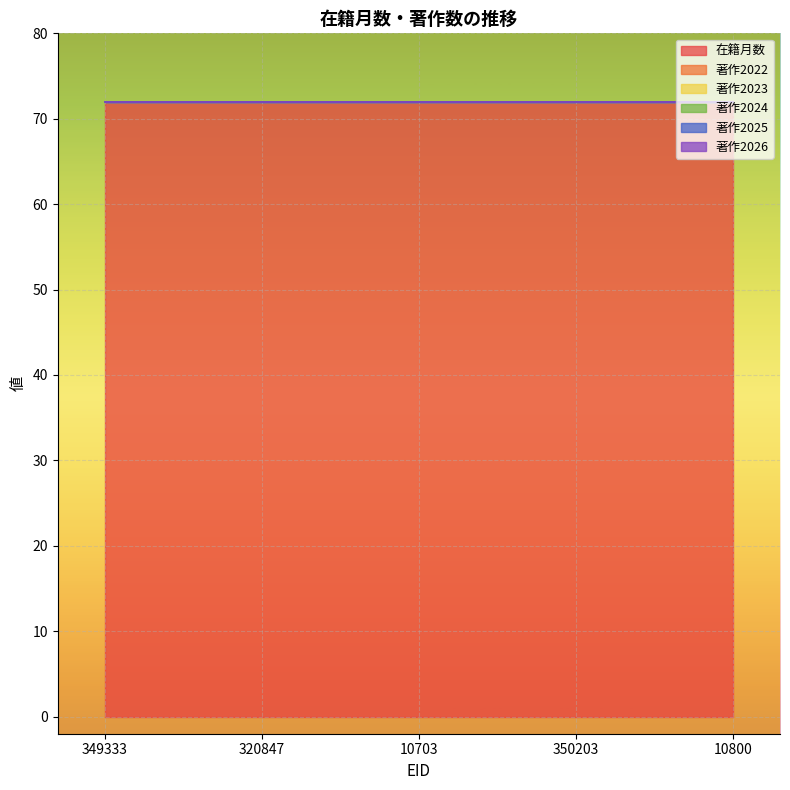

What is the greatest value displayed?

72